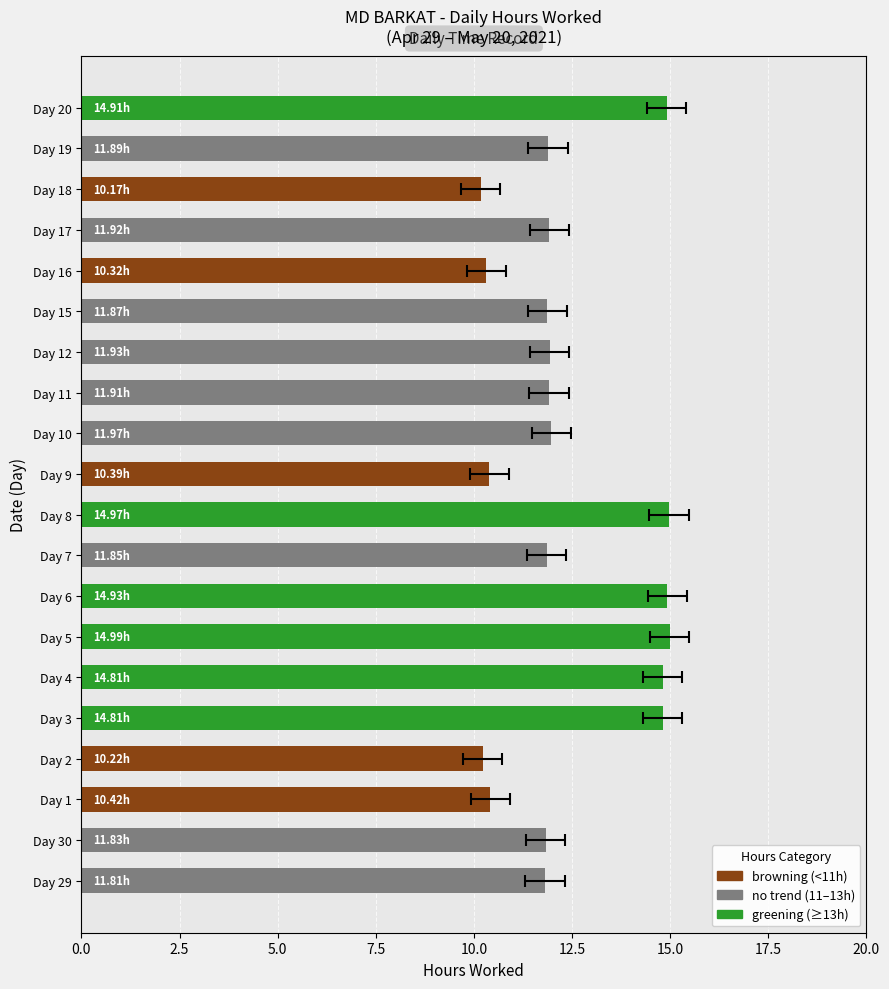

What is the difference between the maximum and second lowest values?

4.8